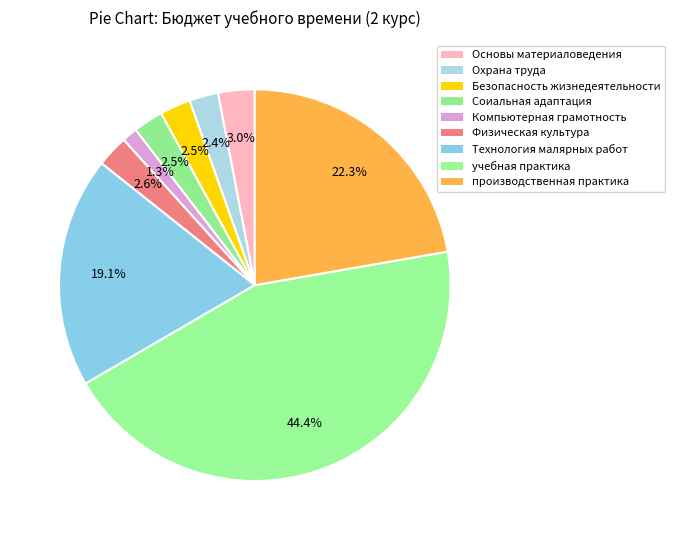

To the nearest percent, what portion does Физическая культура represent?

3%